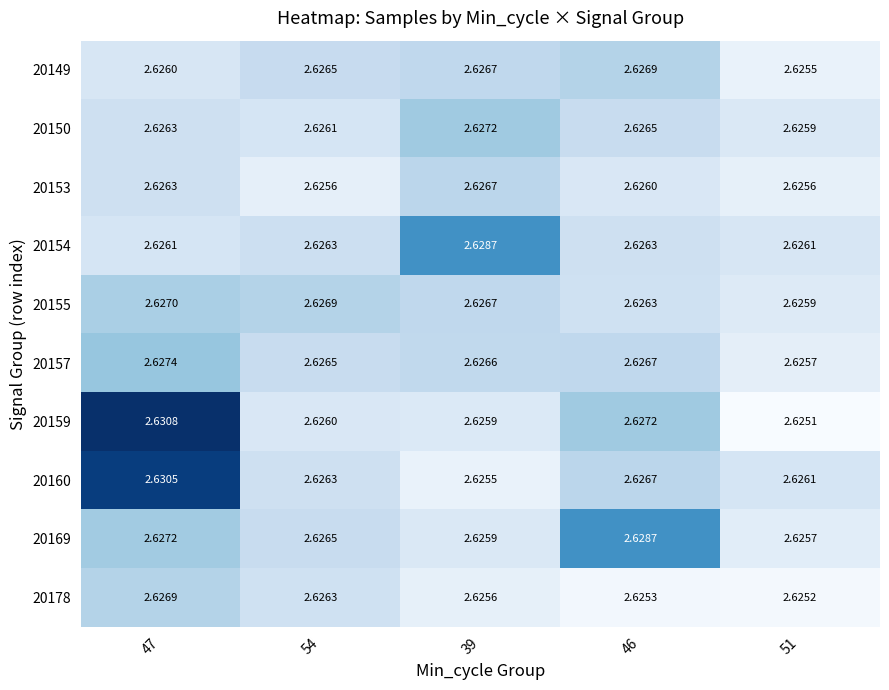

At which category is the sum across all series the highest?

47